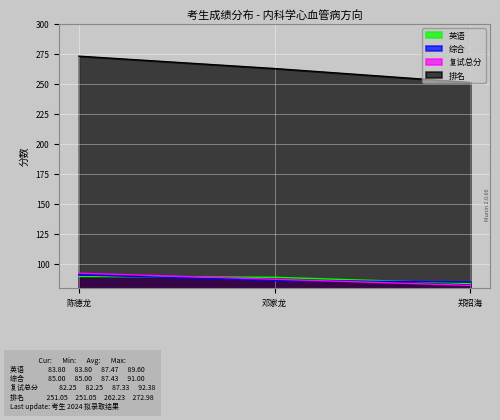

What is the sum of the 英语 values at 邓家龙 and 陈德龙?

178.6